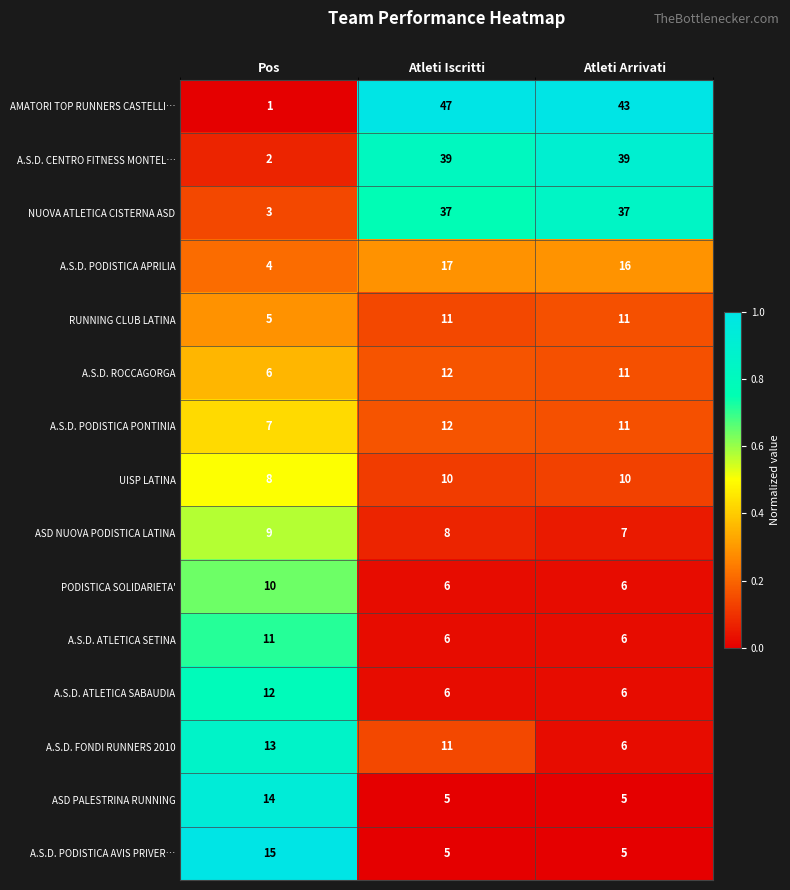

List the labels in order of A.S.D. FONDI RUNNERS 2010 value, smallest first.

Atleti Arrivati, Atleti Iscritti, Pos